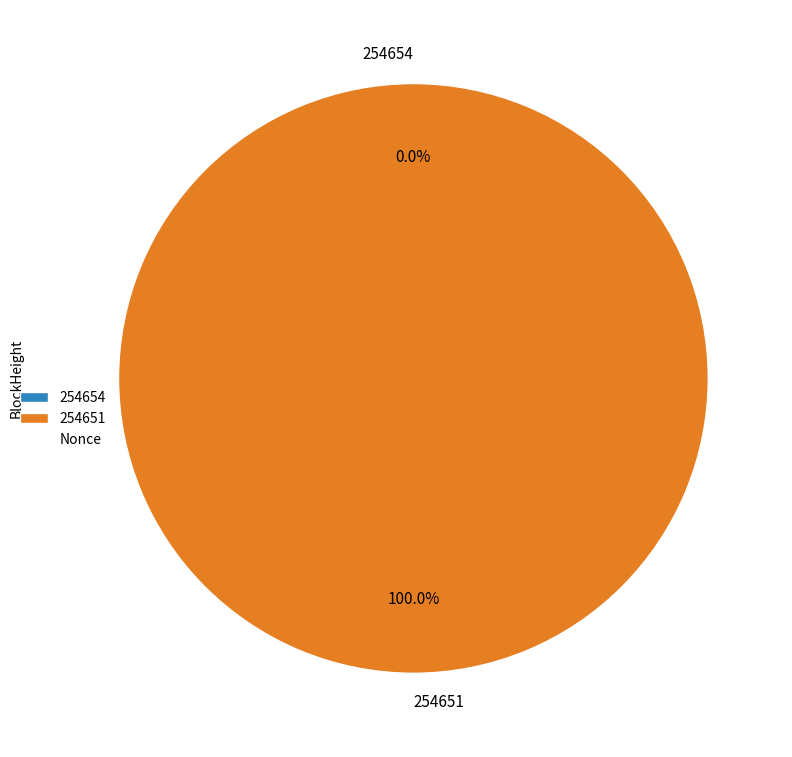

Rank the categories by value from lowest to highest.

254654, 254651